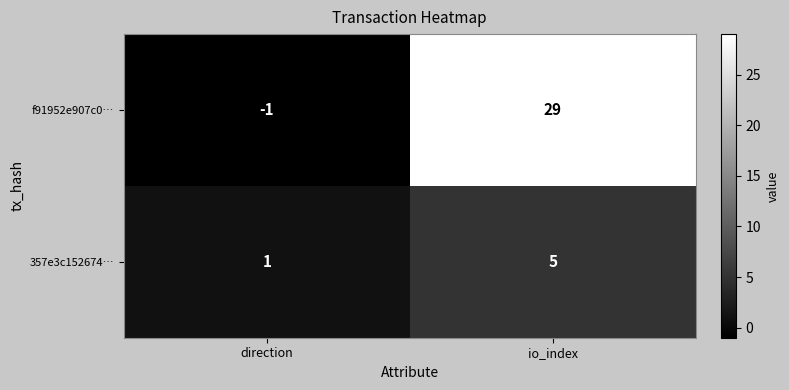

What is the maximum value for f91952e907c0…?

29